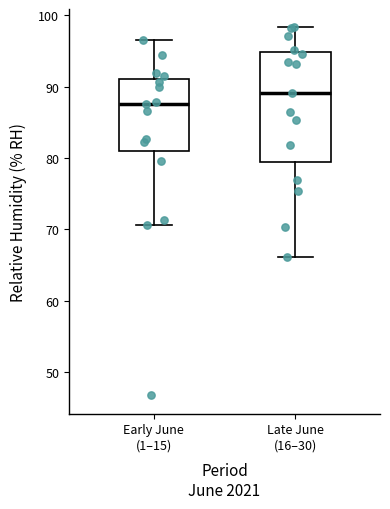

Where does the lower whisker of the box for Late June (16–30) end on the y-axis? The values are not printed on the chart, so give them approximately, as read against the axis.

66